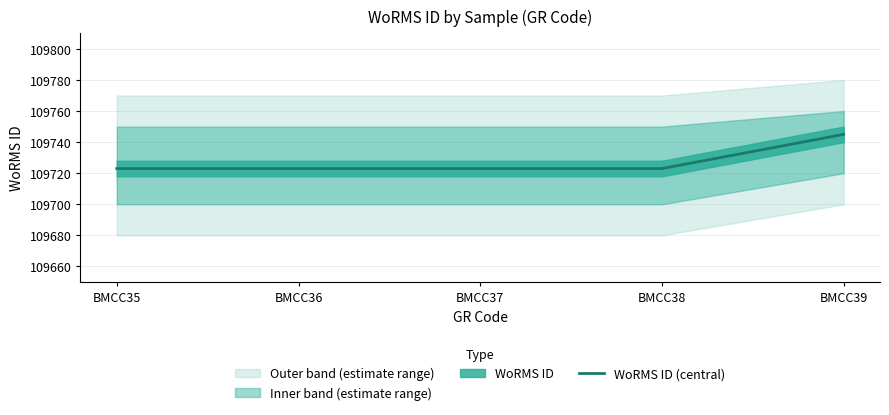

What is the value of the 4th point from the left?

109723